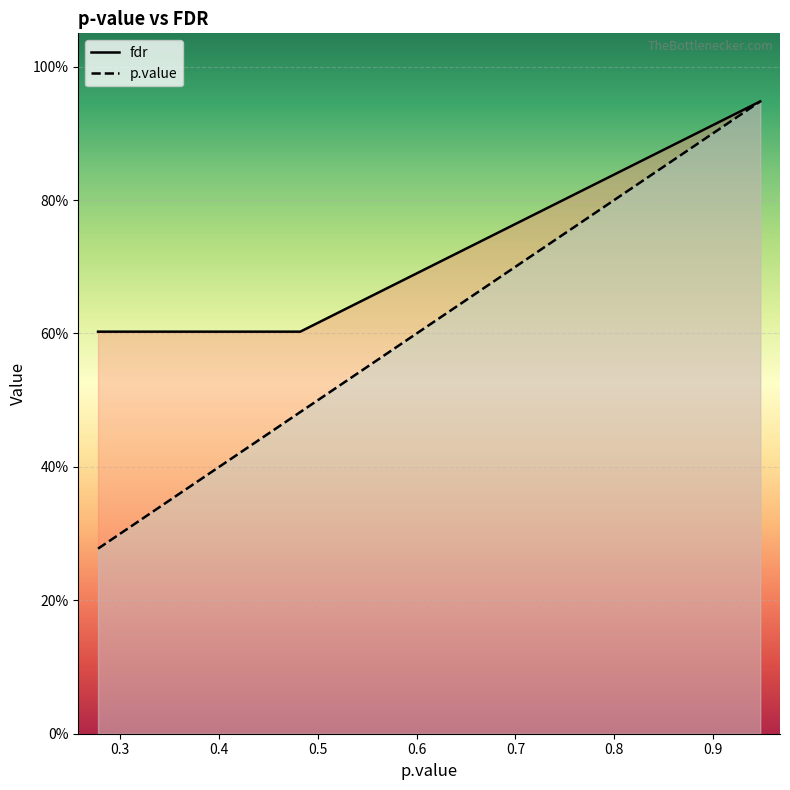

True or false: fdr and p.value intersect in this chart.

False